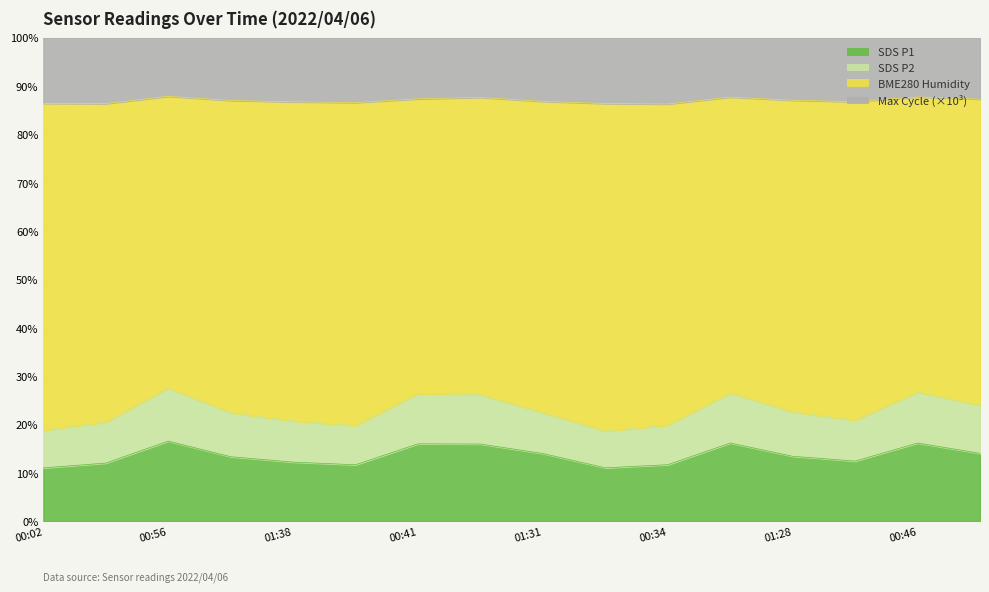

What is the difference between the maximum and minimum values in the SDS_P2 series?

8.9